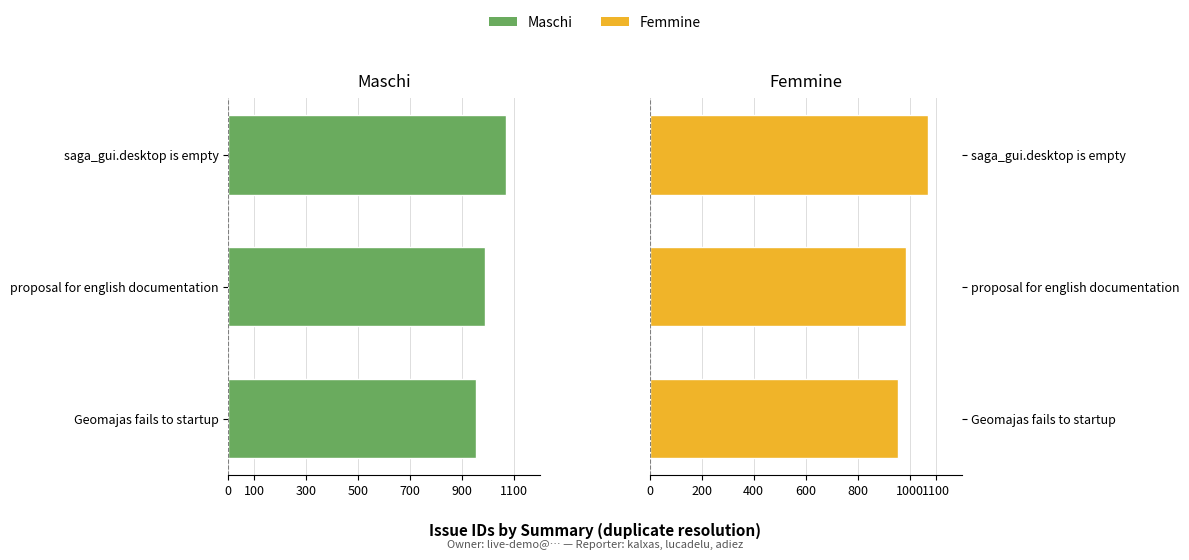

Count the Femmine values in the range 954 to 1069.

3